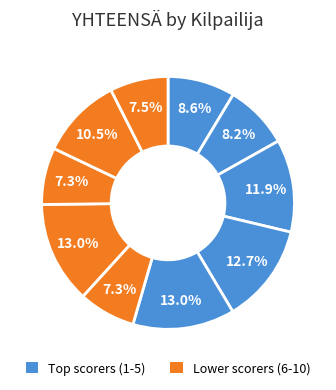

How many segments does this pie chart have?

10